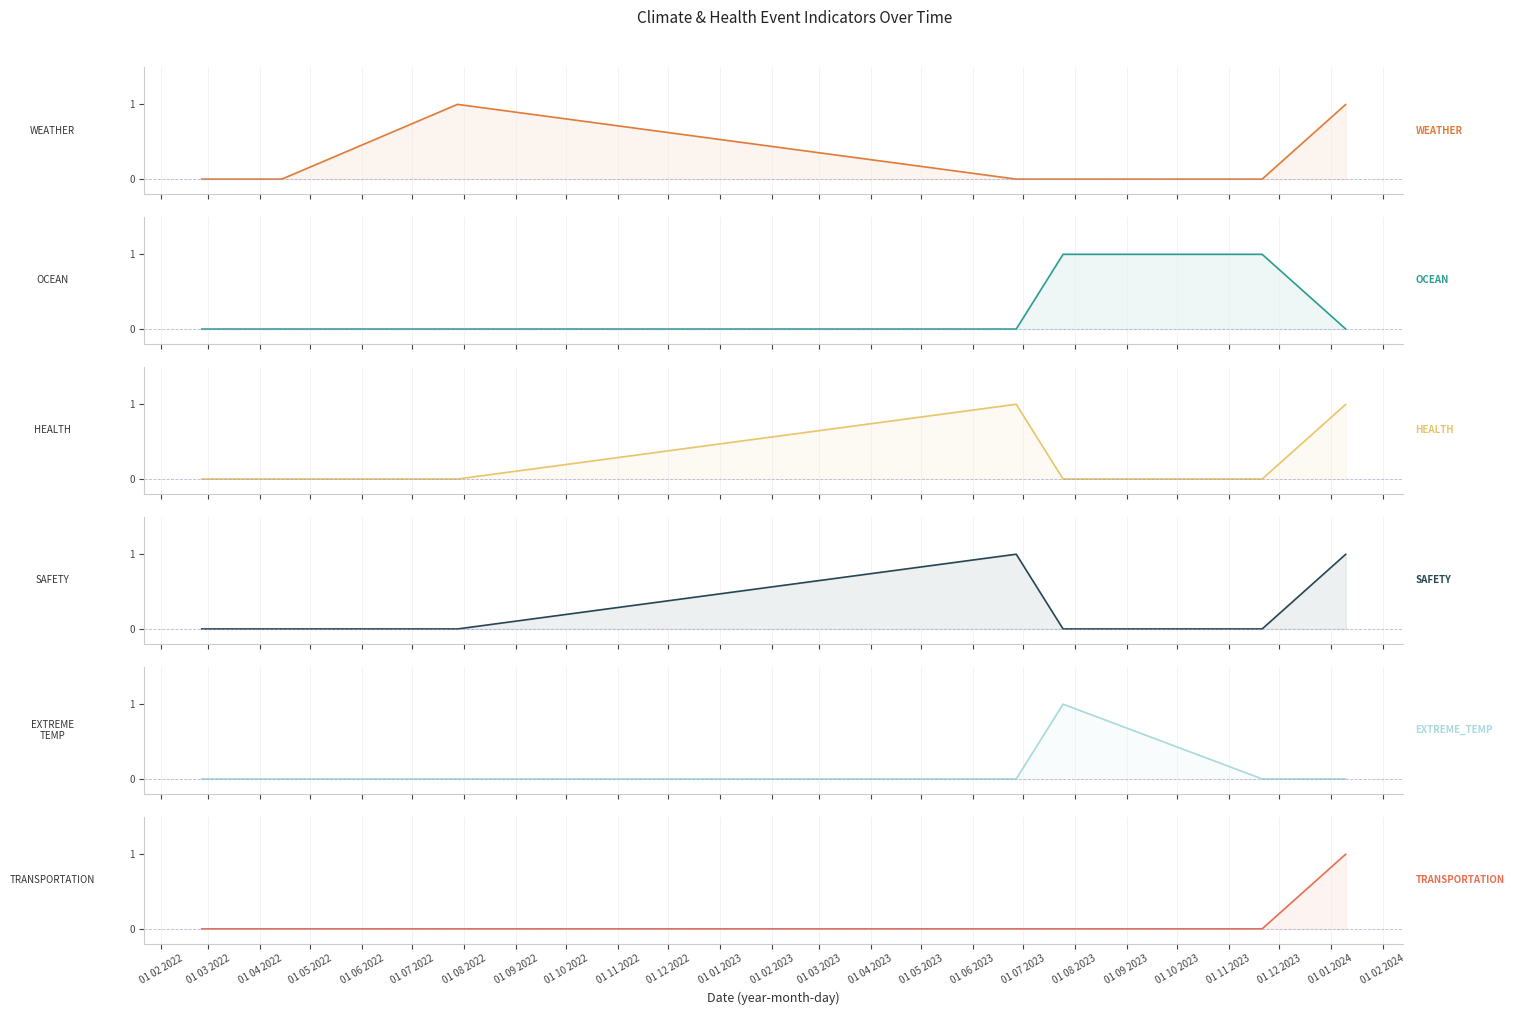

What are all the series names shown in the legend?

WEATHER, OCEAN, HEALTH, SAFETY, EXTREME_TEMP, TRANSPORTATION